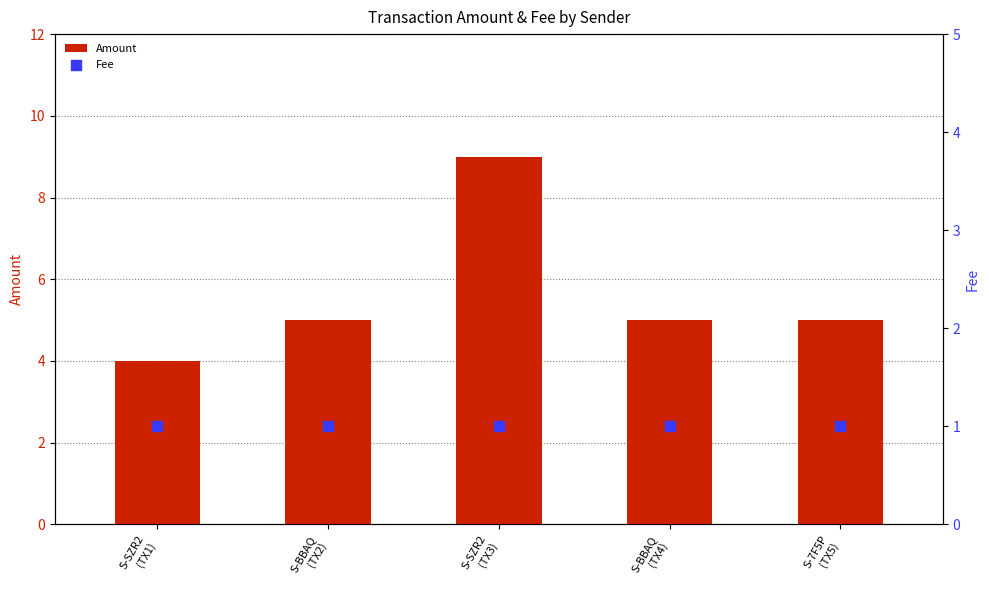

Is the value of Fee at S-7F5P
(TX5) greater than the value of Amount at S-SZR2
(TX1)?

No